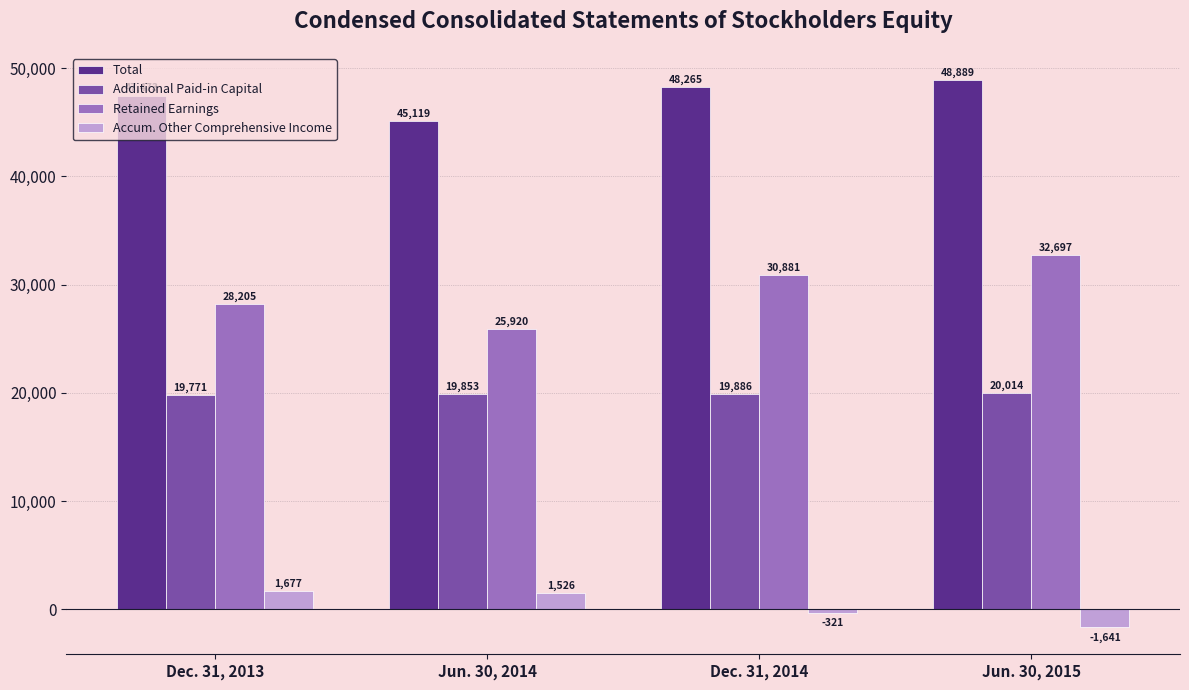

Is it true that Accum. Other Comprehensive Income equals -321 at Dec. 31, 2014?

True